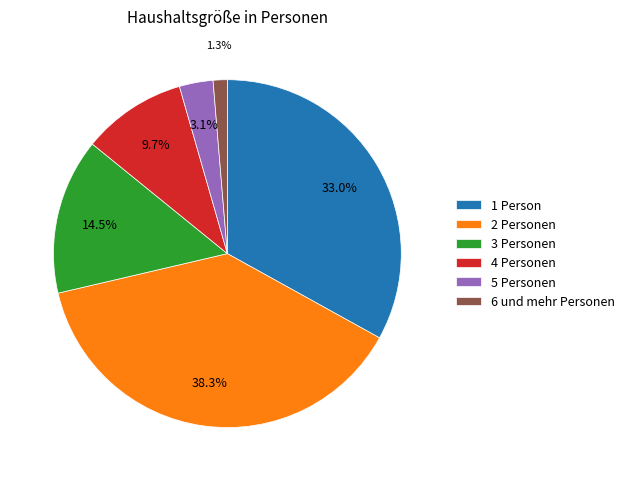

Which slice is the largest?

2 Personen